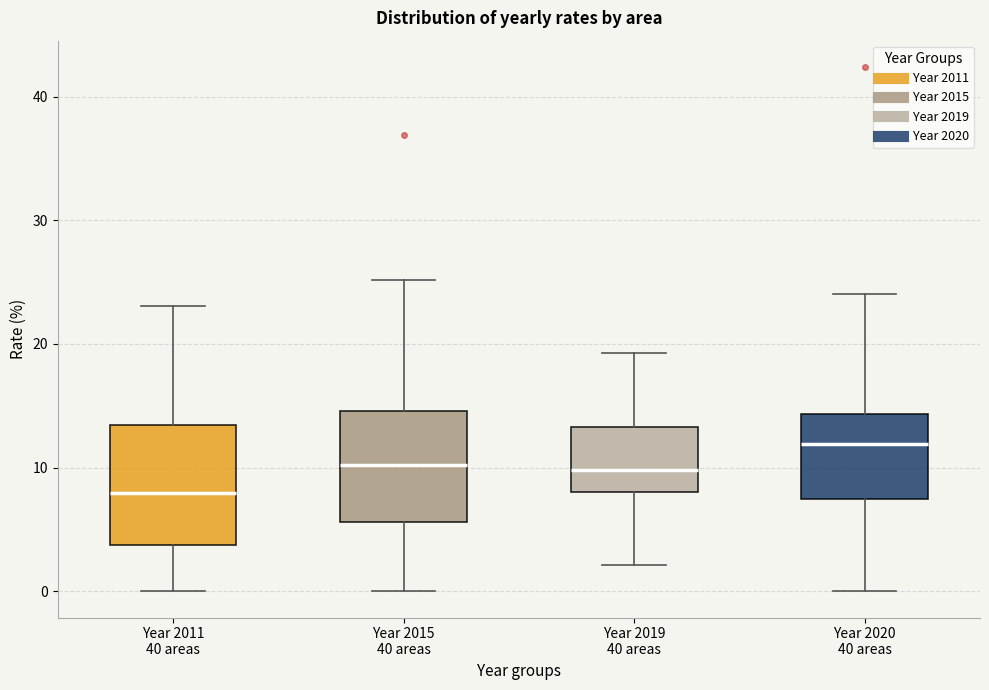

Where does the upper whisker of the box for Year 2019 40 areas end on the y-axis? The values are not printed on the chart, so give them approximately, as read against the axis.

19